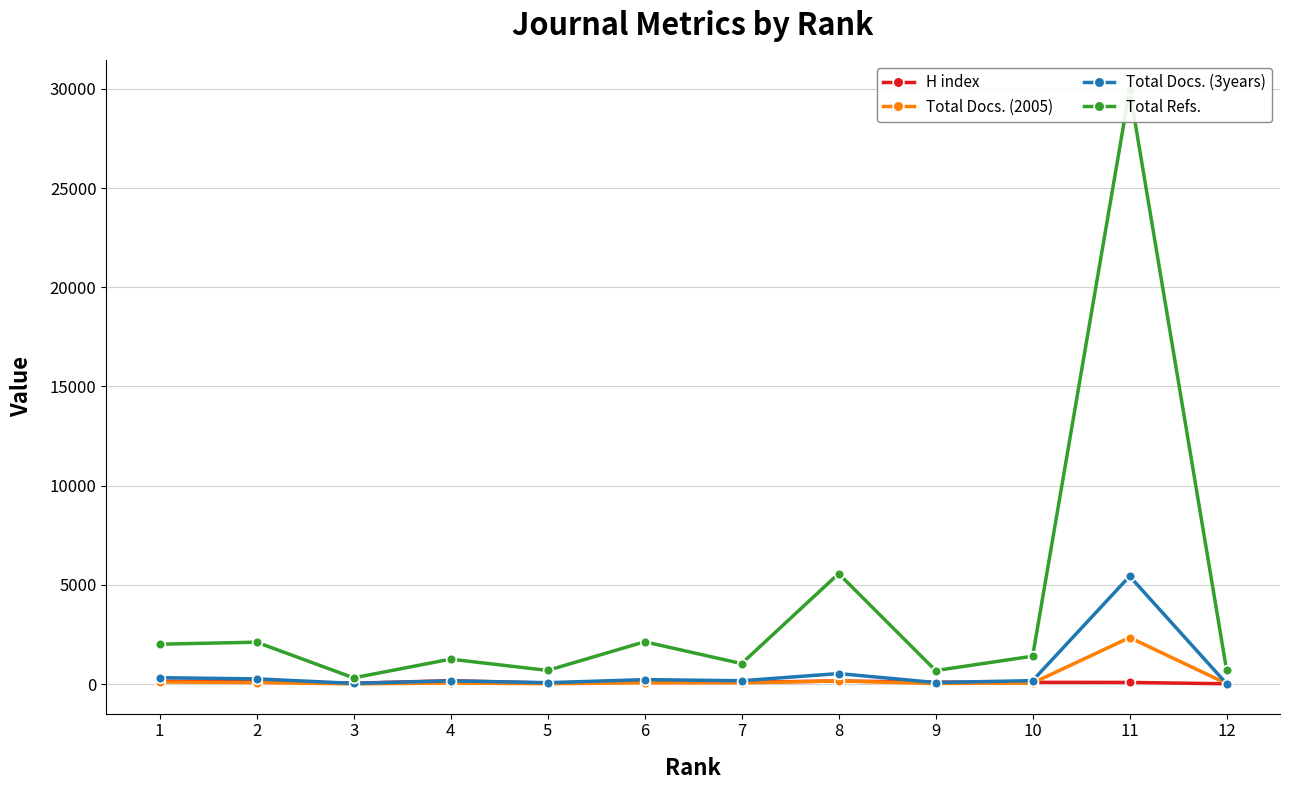

How many values in the Total Docs. (2005) series exceed 71?

5